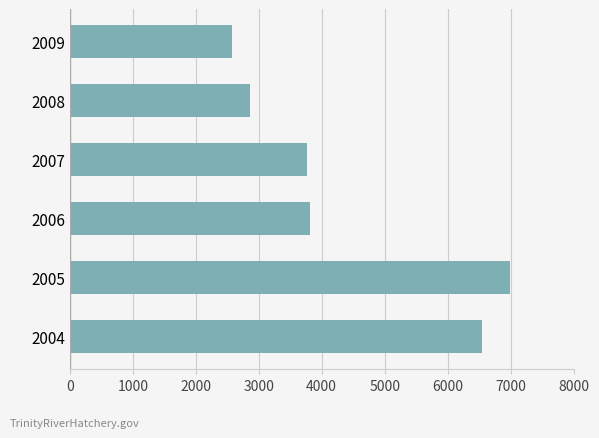

How many data points are less than 3818?

3